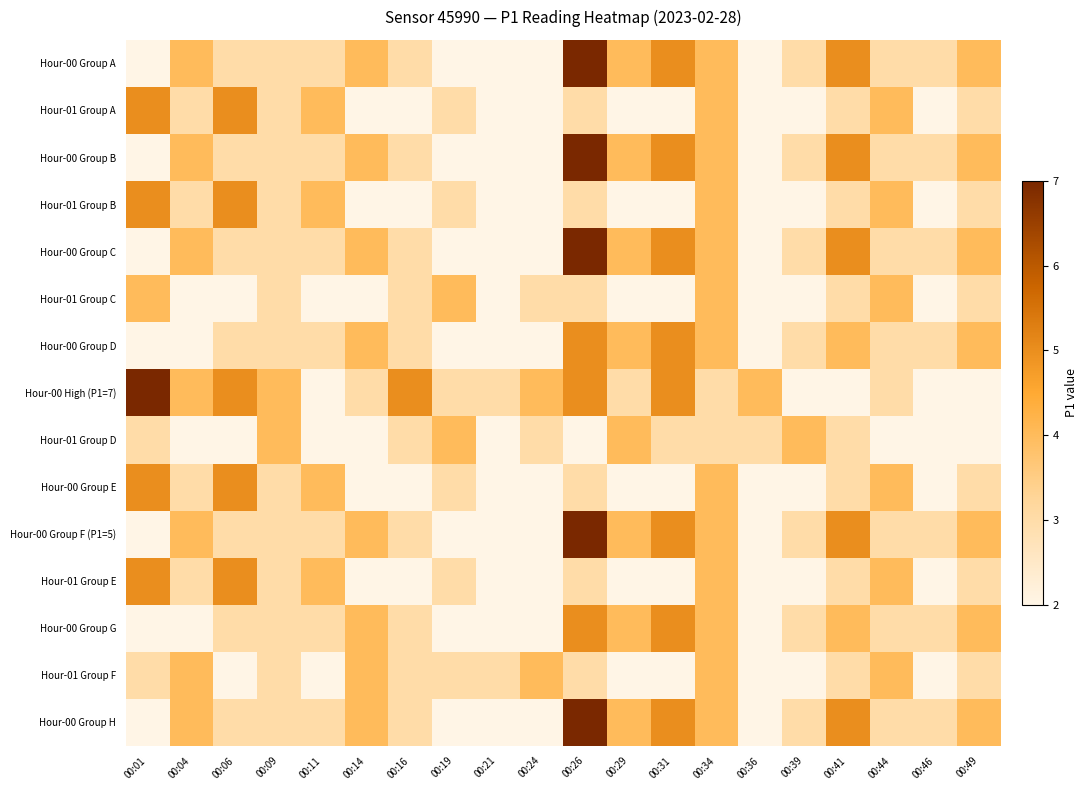

At 00:31, list the series in order from largest to smallest.

Hour-00 Group A, Hour-00 Group B, Hour-00 Group C, Hour-00 Group D, Hour-00 High (P1=7), Hour-00 Group F (P1=5), Hour-00 Group G, Hour-00 Group H, Hour-01 Group D, Hour-01 Group A, Hour-01 Group B, Hour-01 Group C, Hour-00 Group E, Hour-01 Group E, Hour-01 Group F